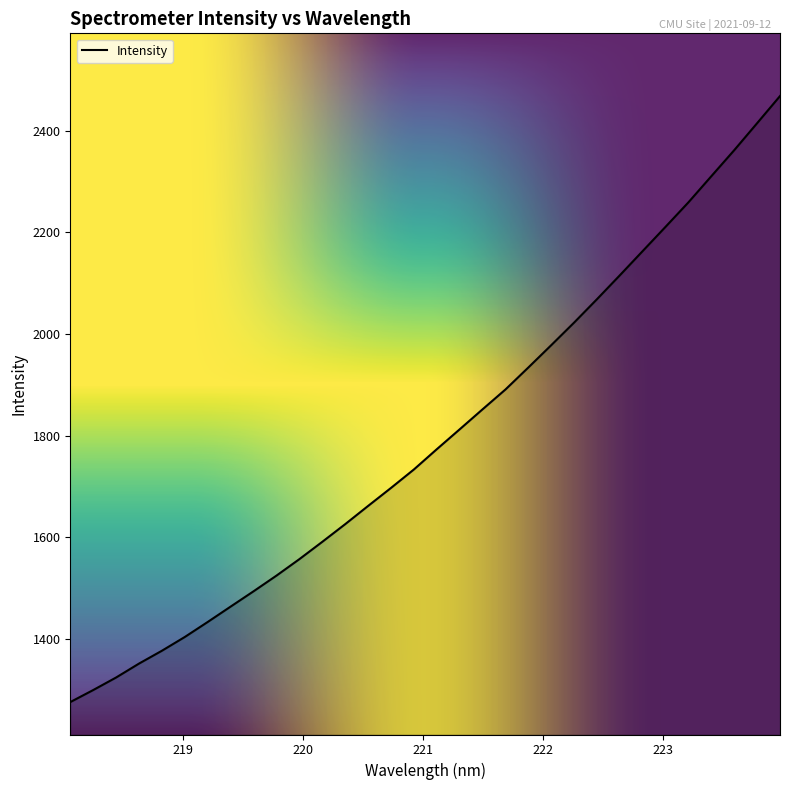

Count the number of categories in the chart.

32